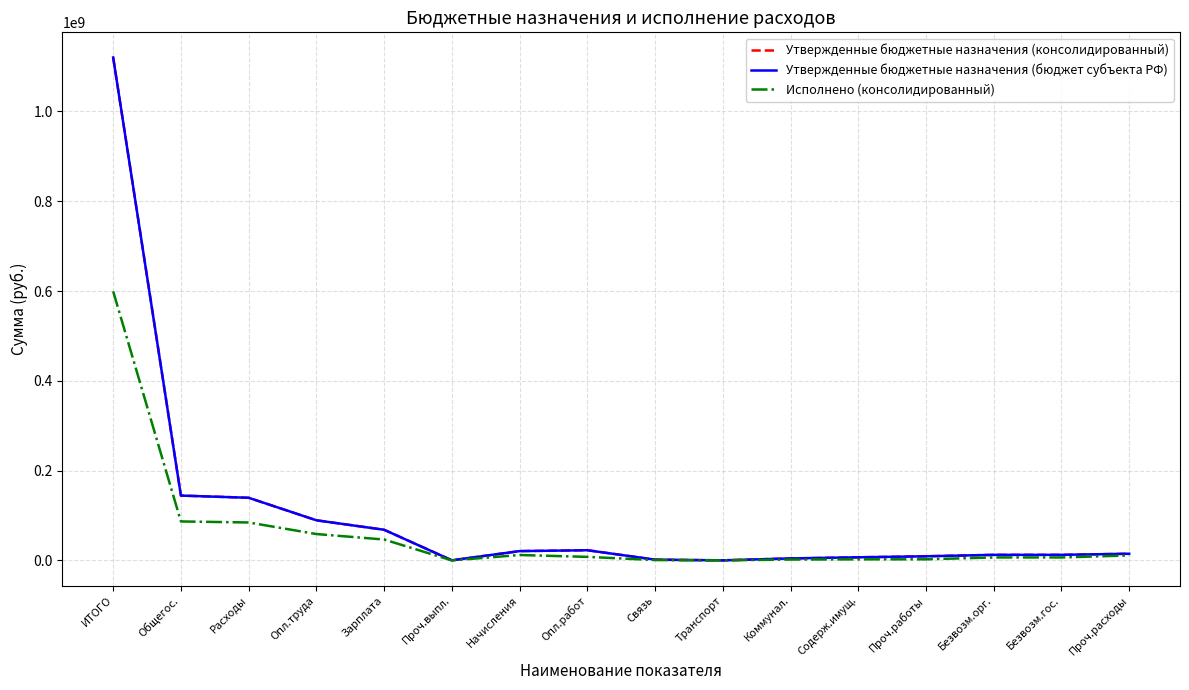

At which label is Утвержденные бюджетные назначения (бюджет субъекта РФ) closest to 560204026?

Общегос.